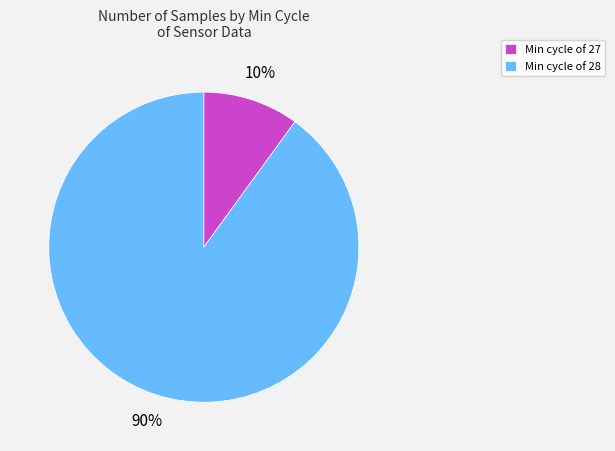

To the nearest percent, what is the average slice percentage?

50%